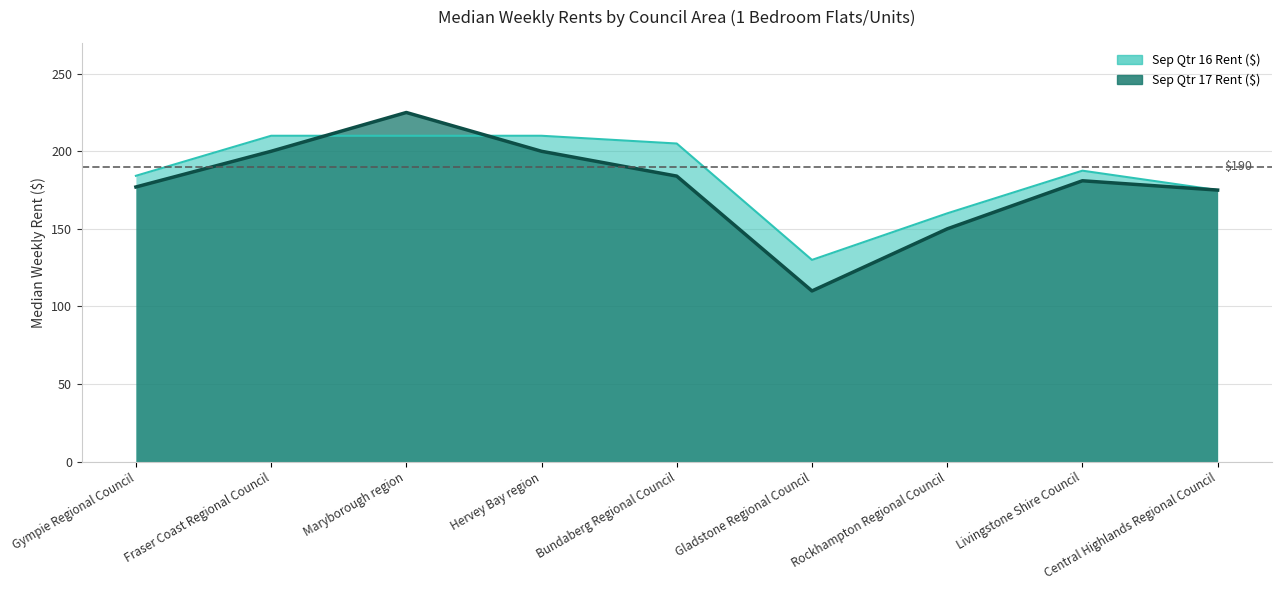

Where does the Sep Qtr 17 Rent ($) series first go above 181?

Fraser Coast Regional Council